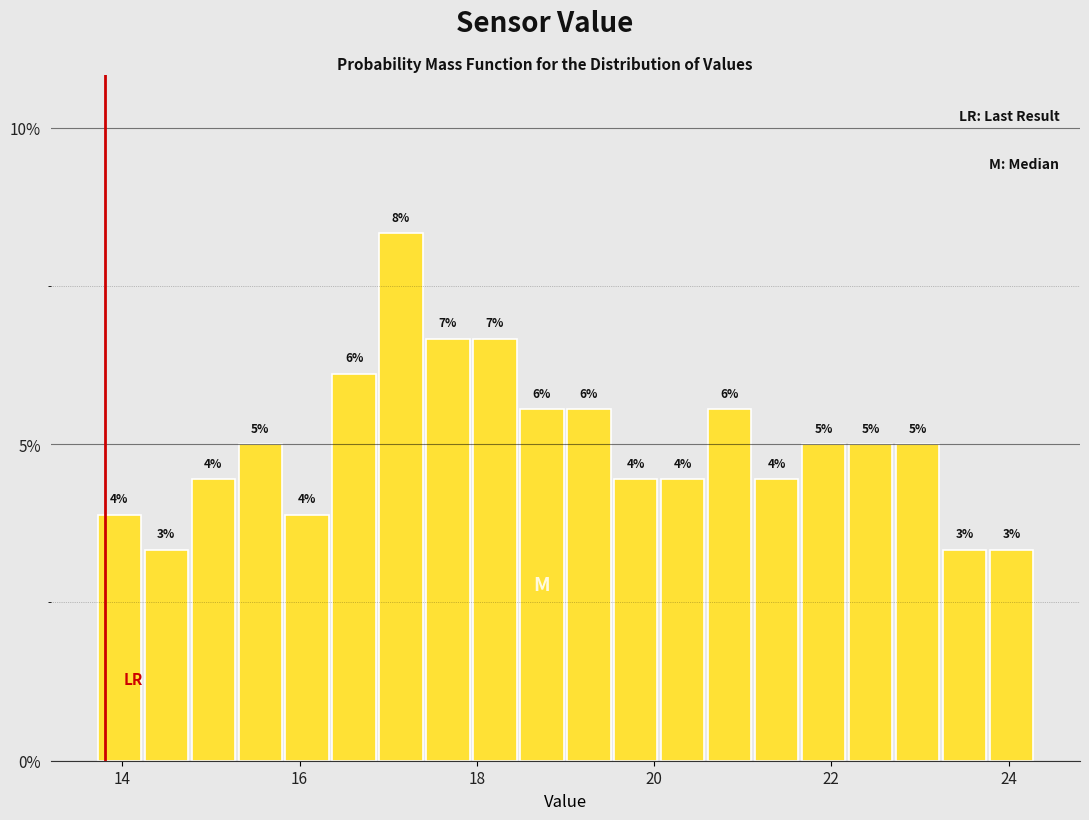

Around what value on the x-axis is the tallest bar? Give the approximate position of its centre, as read against the axis.

17.2